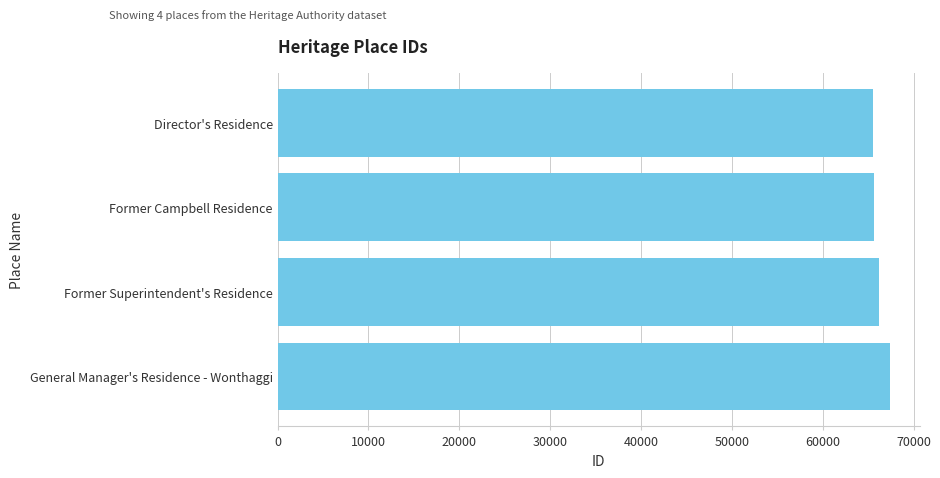

What is the label of the 4th bar from the top?

General Manager's Residence - Wonthaggi